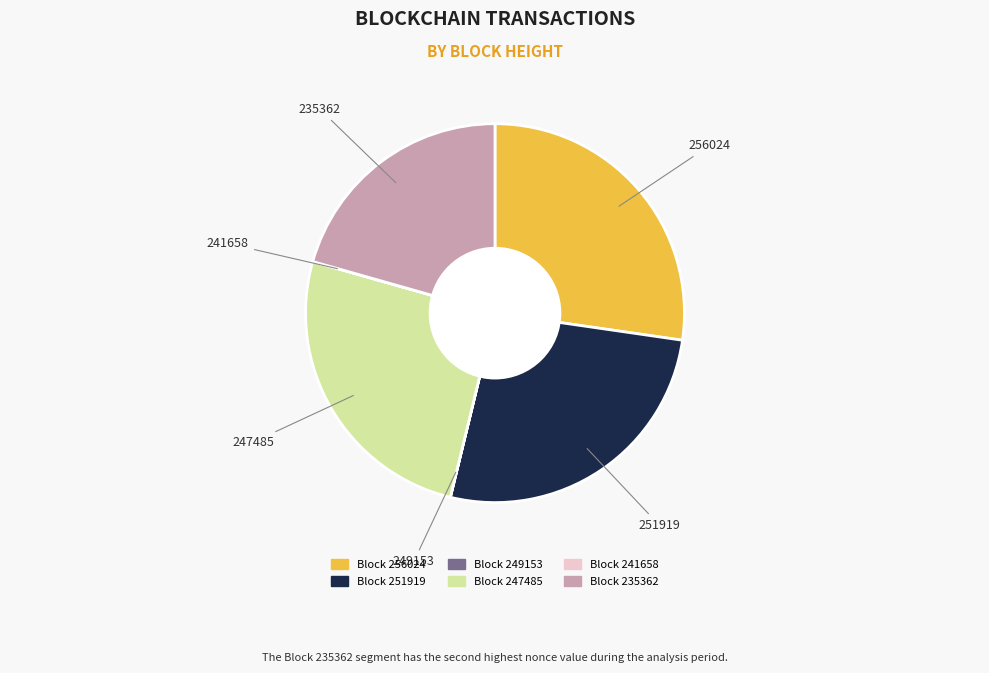

Does any single category account for the majority?

No